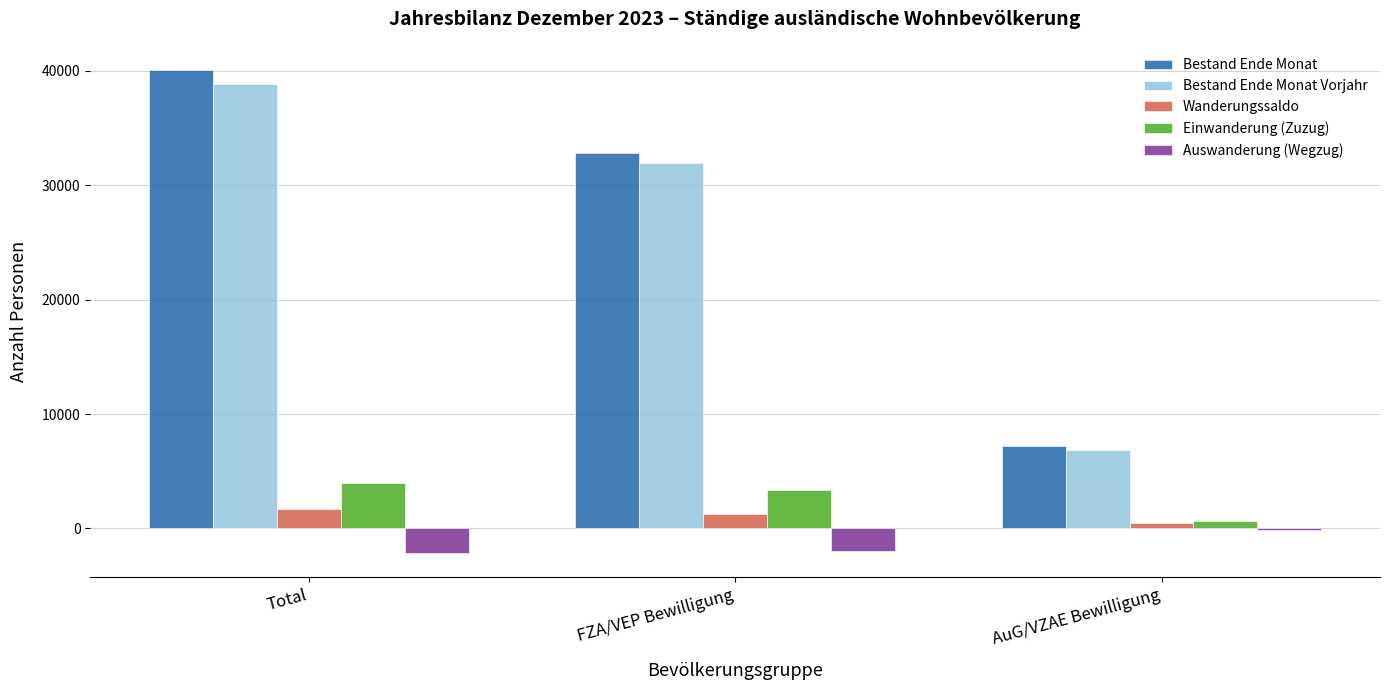

What is the highest value of the Bestand Ende Monat series?

40085